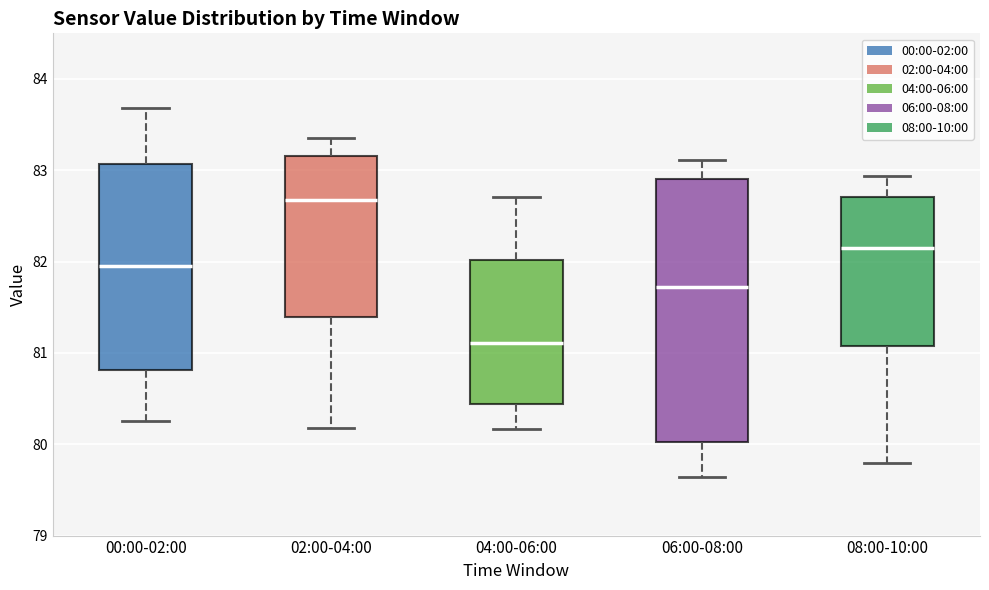

Reading left to right, read every box against the y-axis: the position of its median line, the range the box covers, and the ends of its whiskers. The values are not printed on the chart, so give them approximately, as read against the axis.

00:00-02:00: median 82.0, box 80.8 to 83.1, whiskers 80.3 to 83.7
02:00-04:00: median 82.7, box 81.4 to 83.2, whiskers 80.2 to 83.4
04:00-06:00: median 81.1, box 80.4 to 82.0, whiskers 80.2 to 82.7
06:00-08:00: median 81.7, box 80.0 to 82.9, whiskers 79.6 to 83.1
08:00-10:00: median 82.1, box 81.1 to 82.7, whiskers 79.8 to 82.9